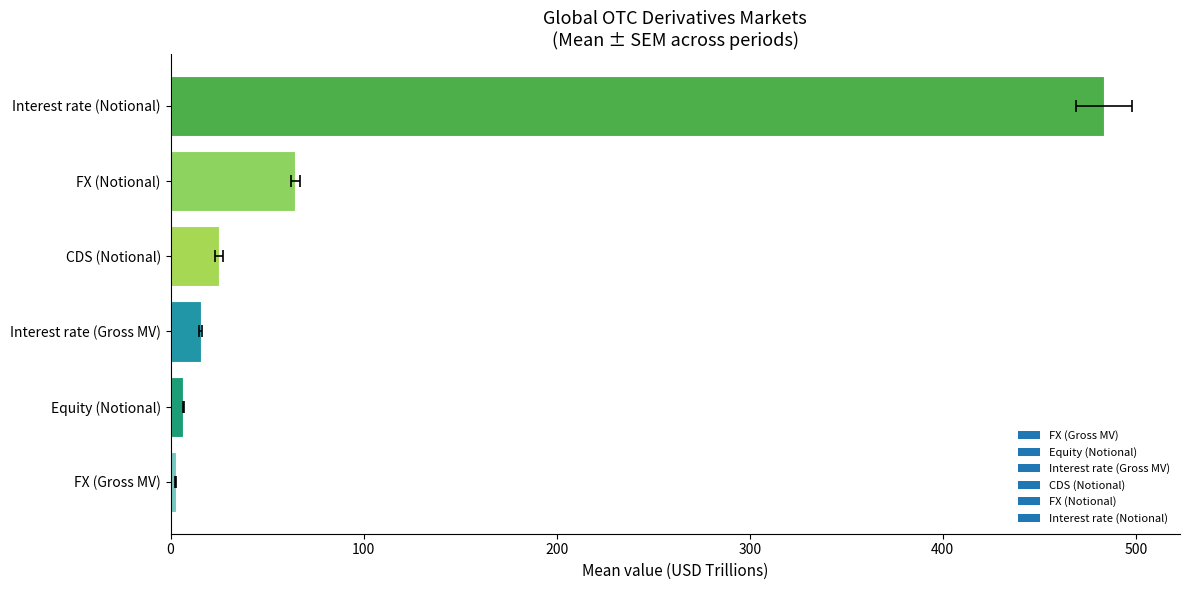

Does the chart contain any negative values?

No